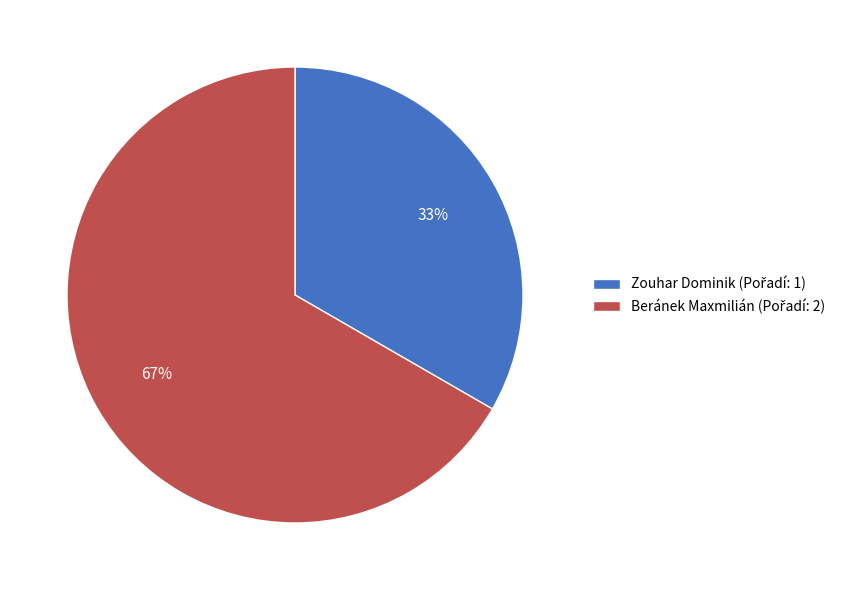

To the nearest percent, what is the combined percentage of Beránek Maxmilián and Zouhar Dominik?

100%